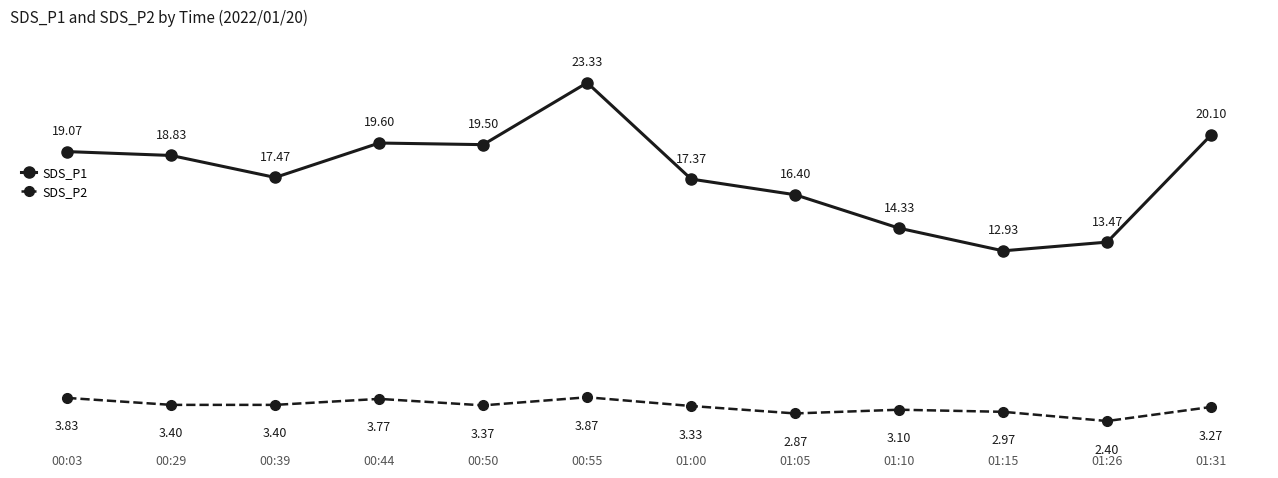

Does the chart display data point markers on the line(s)?

Yes